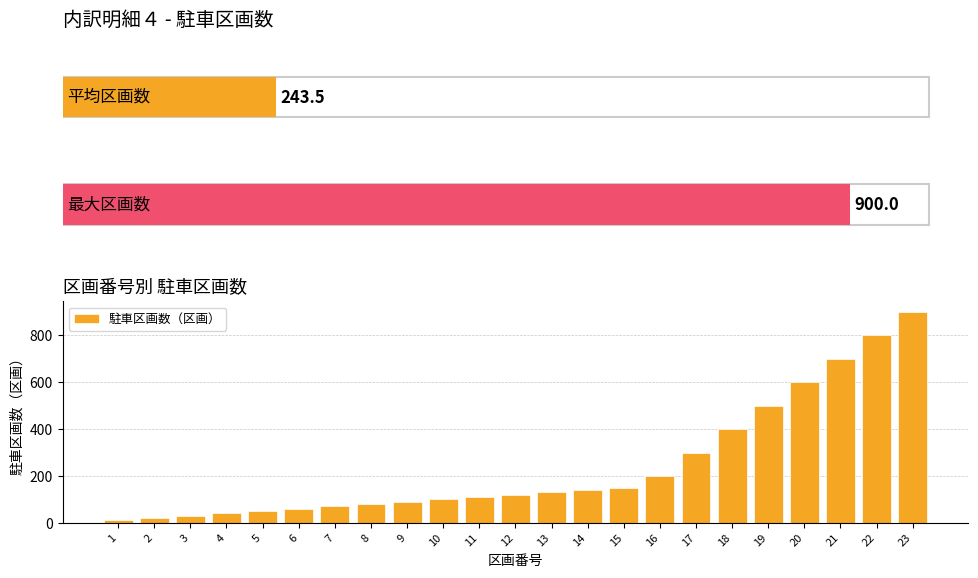

What is the value of the 12th bar from the left?

120